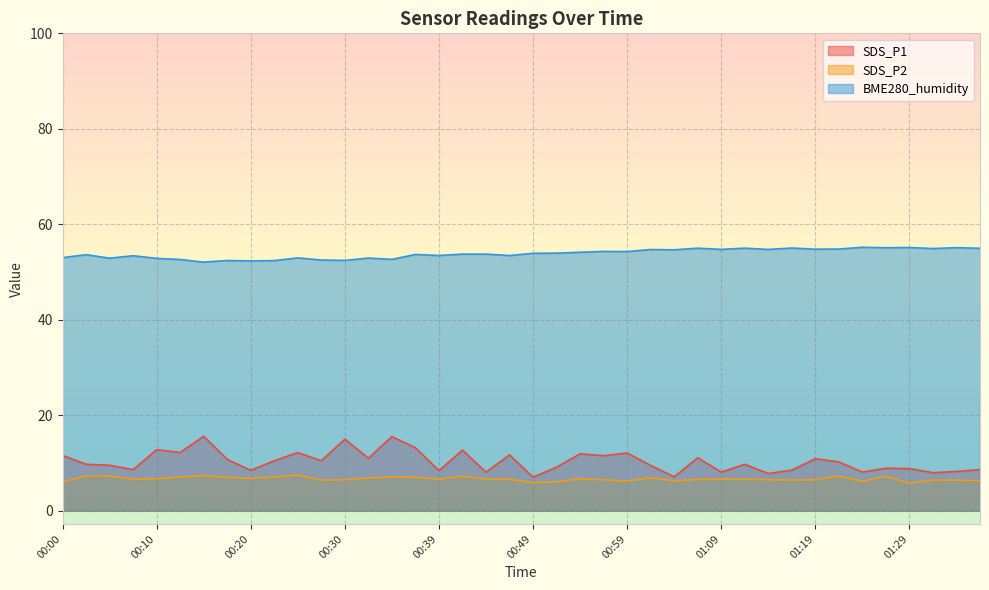

What is the spread (max minus min) of values at 01:34?

48.7